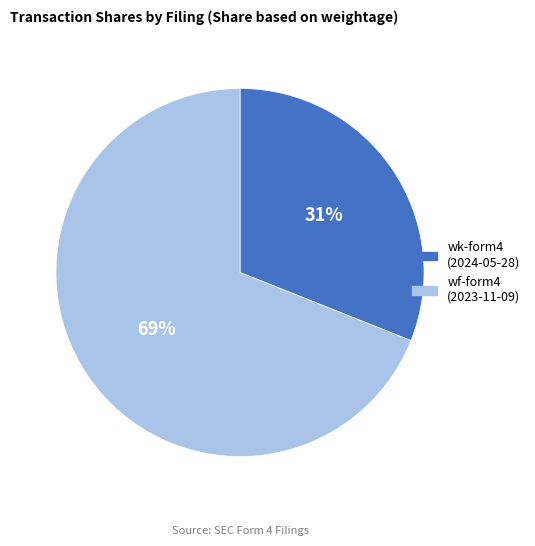

Which category accounts for the majority?

wf-form4 (2023-11-09)